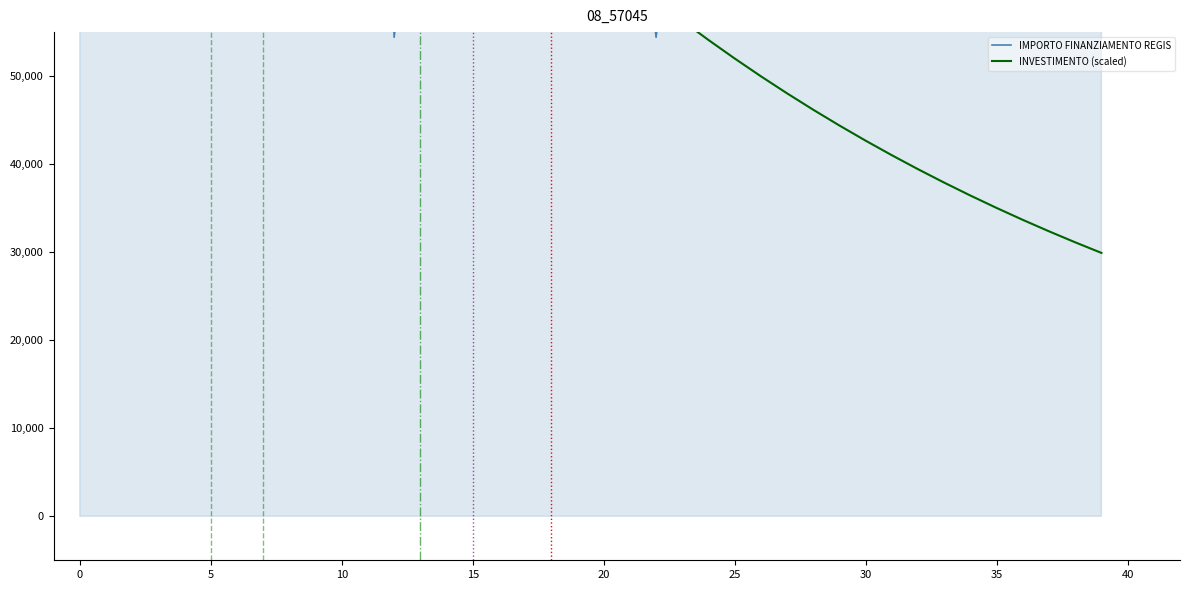

Reading left to right, what are all the values shown in this chart?

IMPORTO FINANZIAMENTO REGIS: 79922.0	155234.0	79922.0	155234.0	79922.0	155234.0	155234.0	79922.0	79922.0	155234.0	79922.0	155234.0	54412.0	79922.0	155234.0	155234.0	155234.0	155234.0	328160.0	155234.0	280932.0	79922.0	54412.0	79922.0	280932.0	155234.0	155234.0	280932.0	155234.0	79922.0	103444.0	67167.0	155234.0	155234.0	79922.0	155234.0	155234.0	155234.0	155234.0	79922.0
INVESTIMENTO (scaled): 140500.0	135010.5	129736.3	124668.9	119800.1	115122.3	110627.9	106309.7	102160.9	98174.7	94344.8	90665.1	87129.7	83732.9	80469.3	77333.6	74320.9	71426.4	68645.3	65973.3	63406.1	60939.5	58569.6	56292.7	54105.0	52003.1	49983.7	48043.4	46179.2	44388.1	42667.2	41013.8	39425.2	37898.9	36432.5	35023.6	33669.9	32369.3	31119.7	29919.0